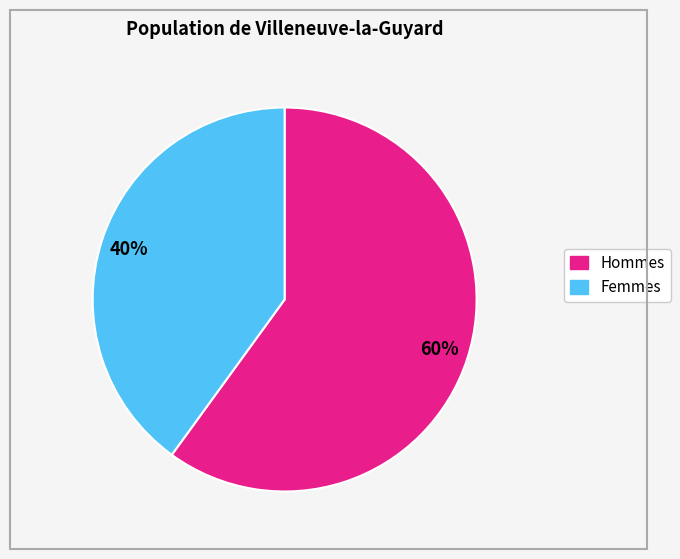

Is there any slice that represents more than half of the pie?

Yes